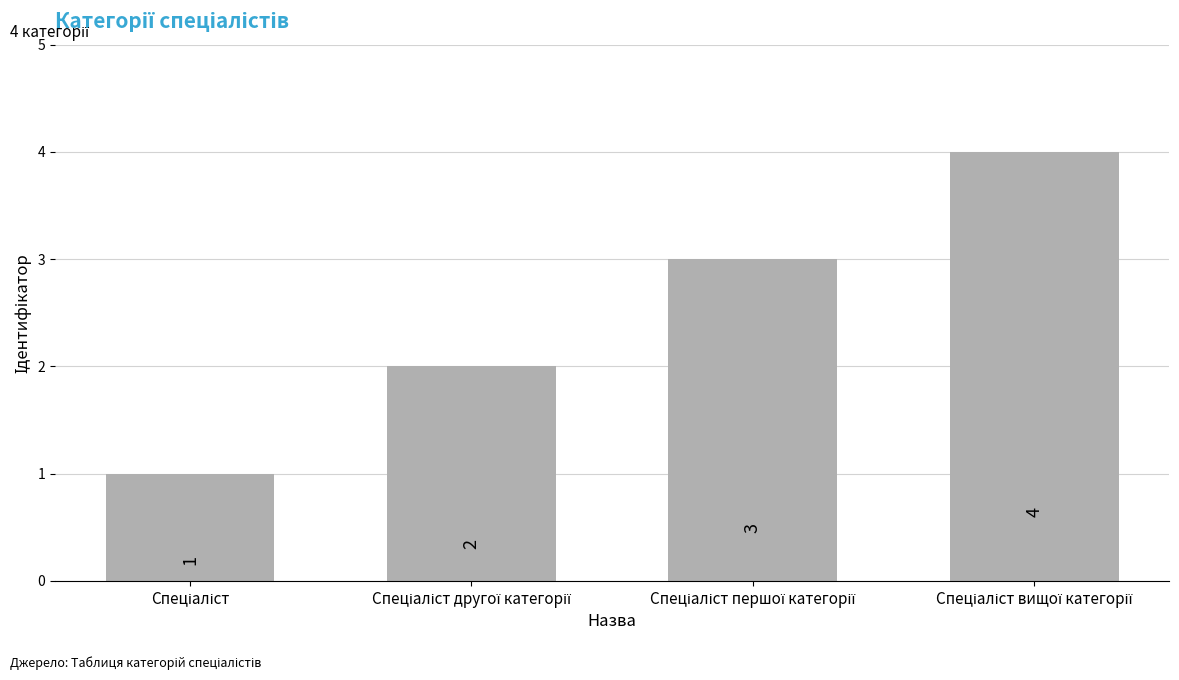

How many data points does each series have?

4